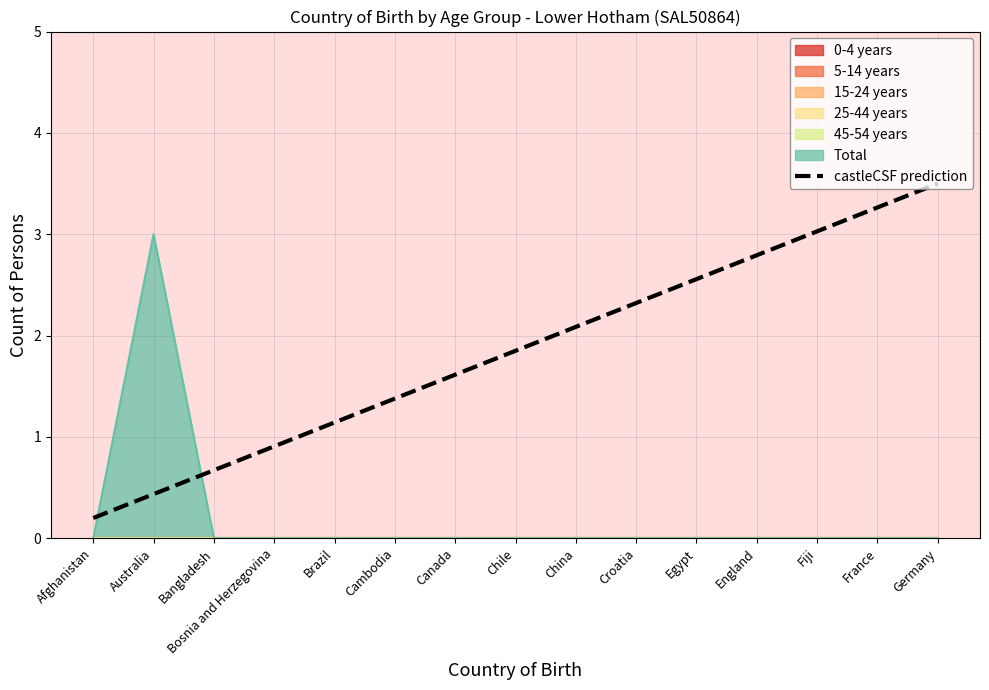

Reading right to left, what are all the values shown in this chart?

3.5	3.3	3.0	2.8	2.6	2.3	2.1	1.8	1.6	1.4	1.1	0.9	0.7	0.4	0.2